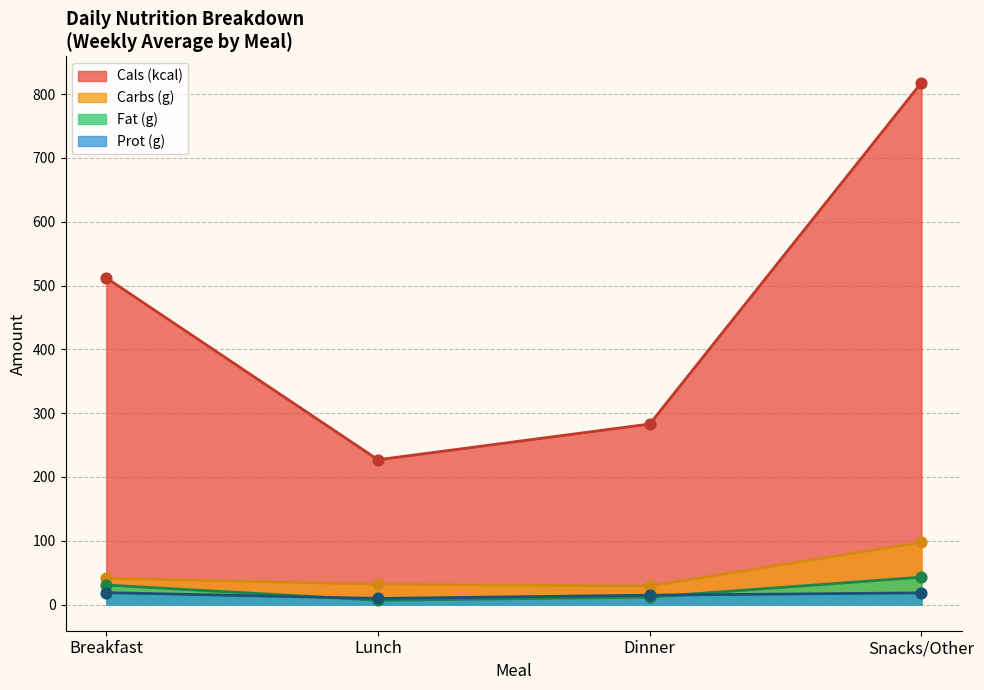

What are all the series names shown in the legend?

Cals (kcal), Carbs (g), Fat (g), Prot (g)